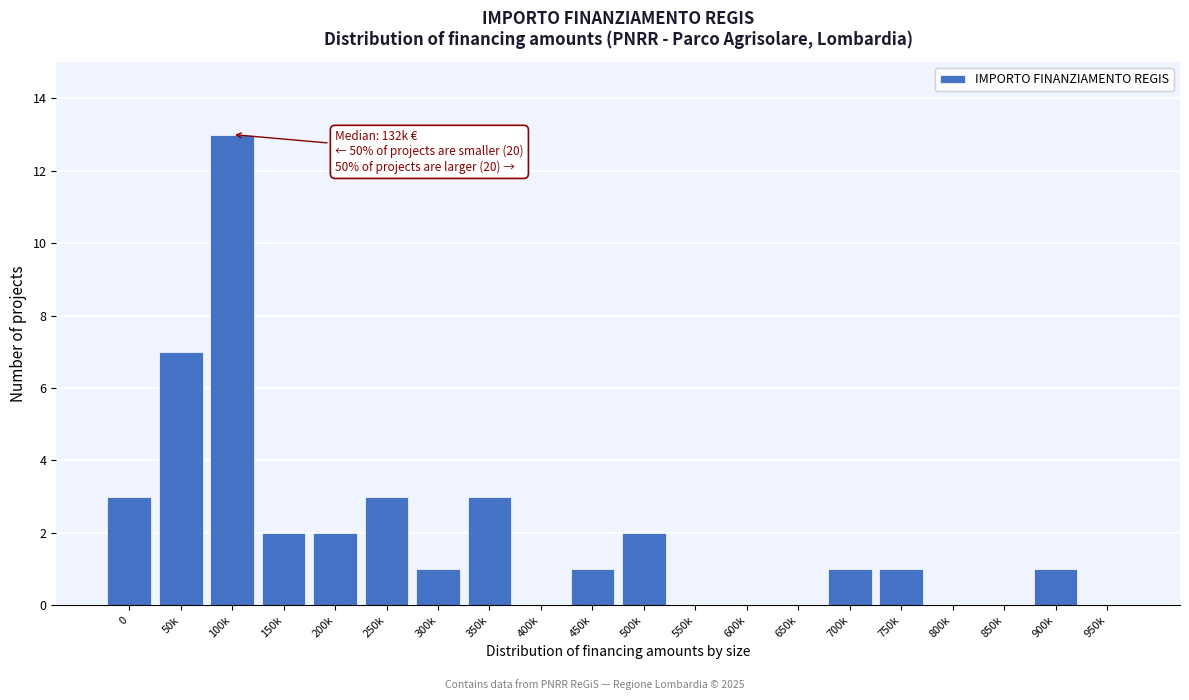

Reading left to right, extract all data points from this chart.

0=3	50k=7	100k=13	150k=2	200k=2	250k=3	300k=1	350k=3	400k=0	450k=1	500k=2	550k=0	600k=0	650k=0	700k=1	750k=1	800k=0	850k=0	900k=1	950k=0